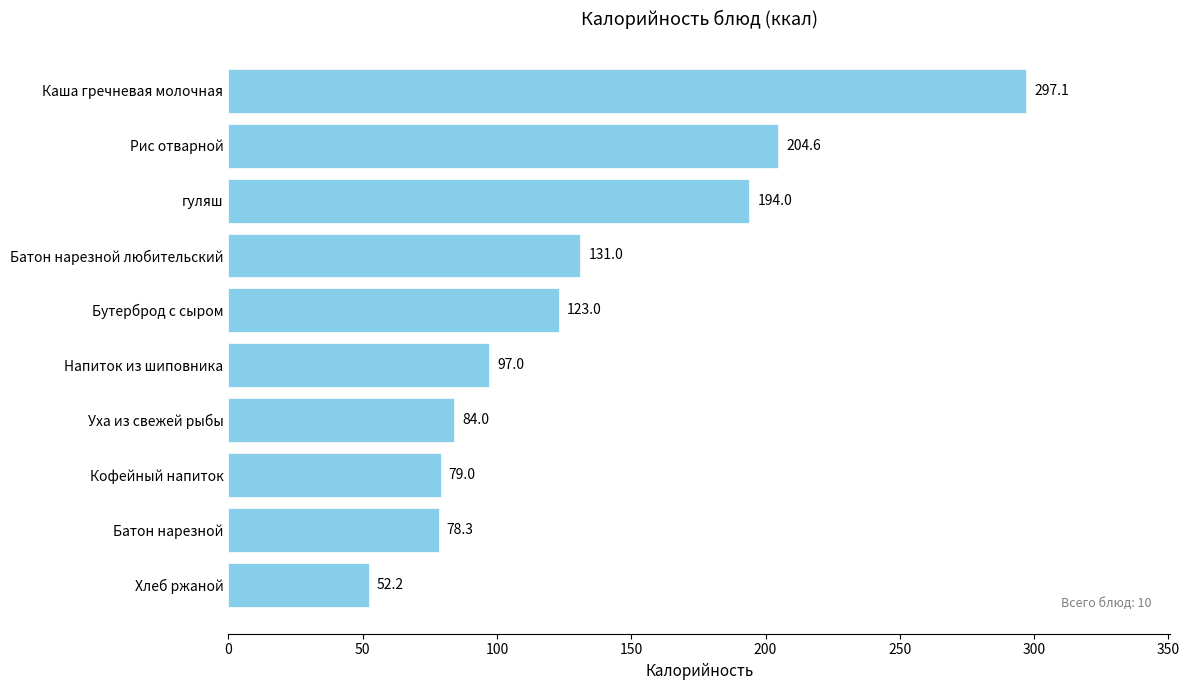

List the labels in order of value, largest first.

Каша гречневая молочная, Рис отварной, гуляш, Батон нарезной любительский, Бутерброд с сыром, Напиток из шиповника, Уха из свежей рыбы, Кофейный напиток, Батон нарезной, Хлеб ржаной